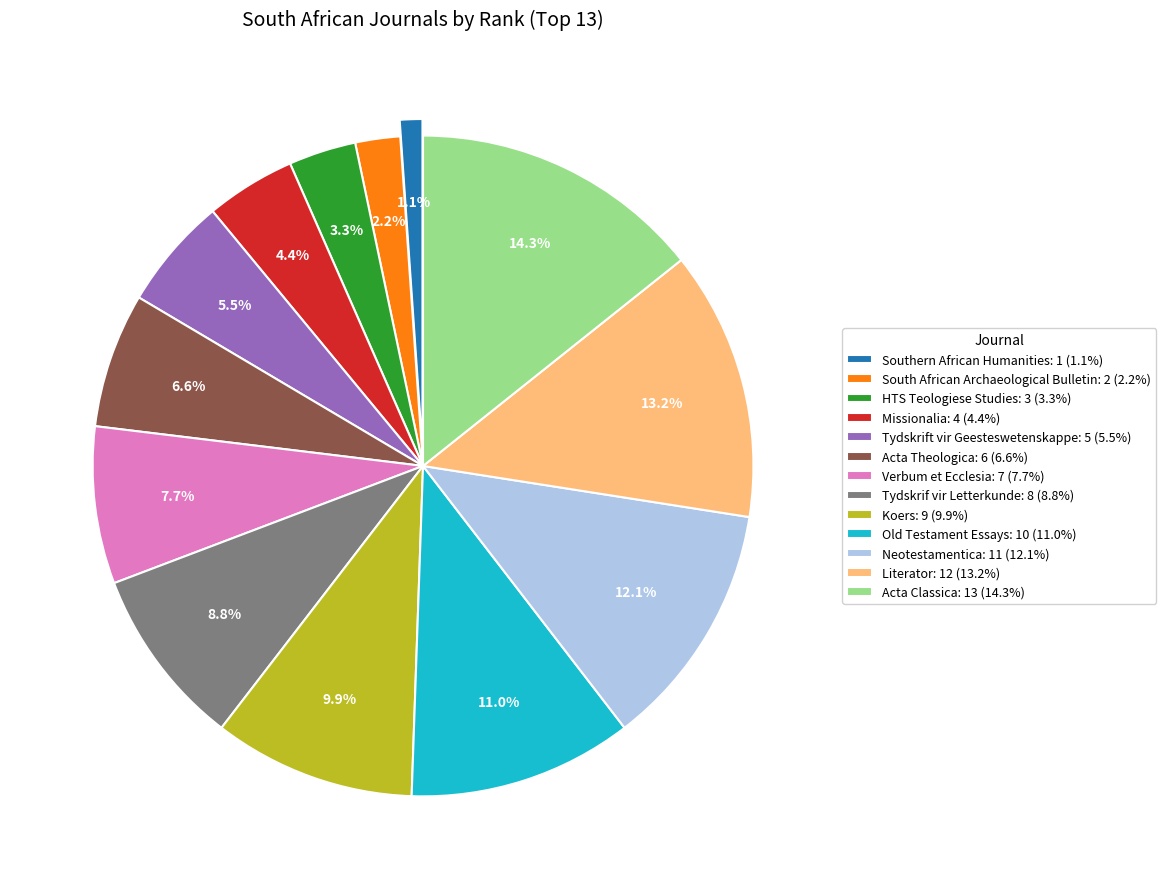

Which has a higher value, Acta Classica or Missionalia?

Acta Classica